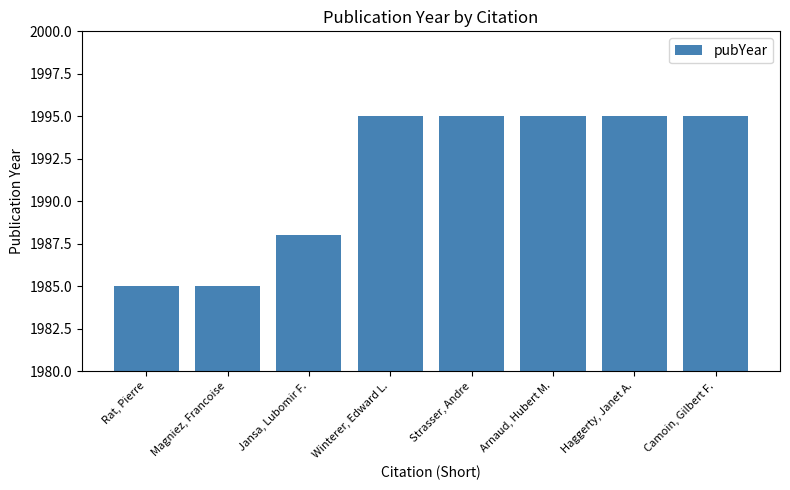

Is it true that the value at Rat, Pierre is 1985?

True